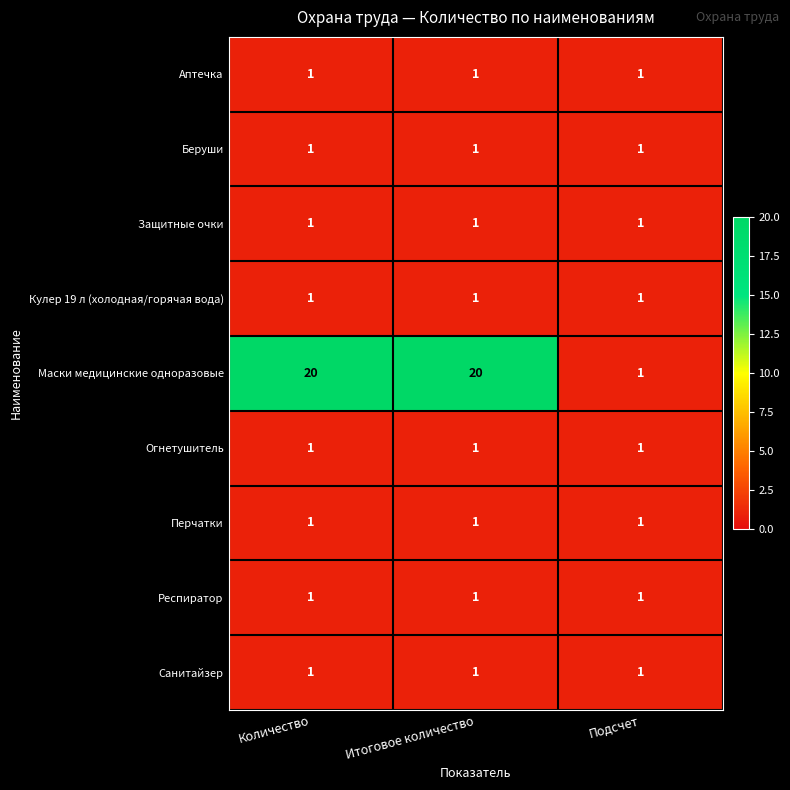

How many series are shown in this chart?

9